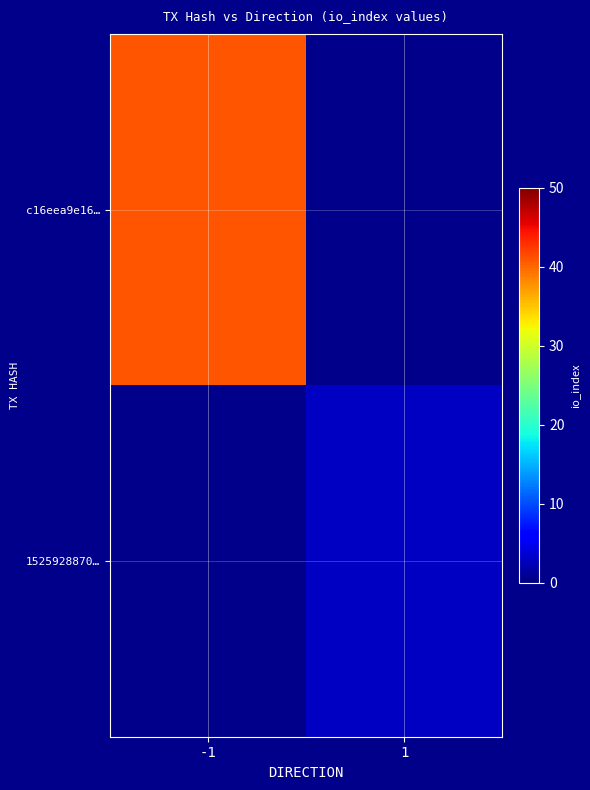

The value of 1525928870… at 1 is 3.0. True or false?

True